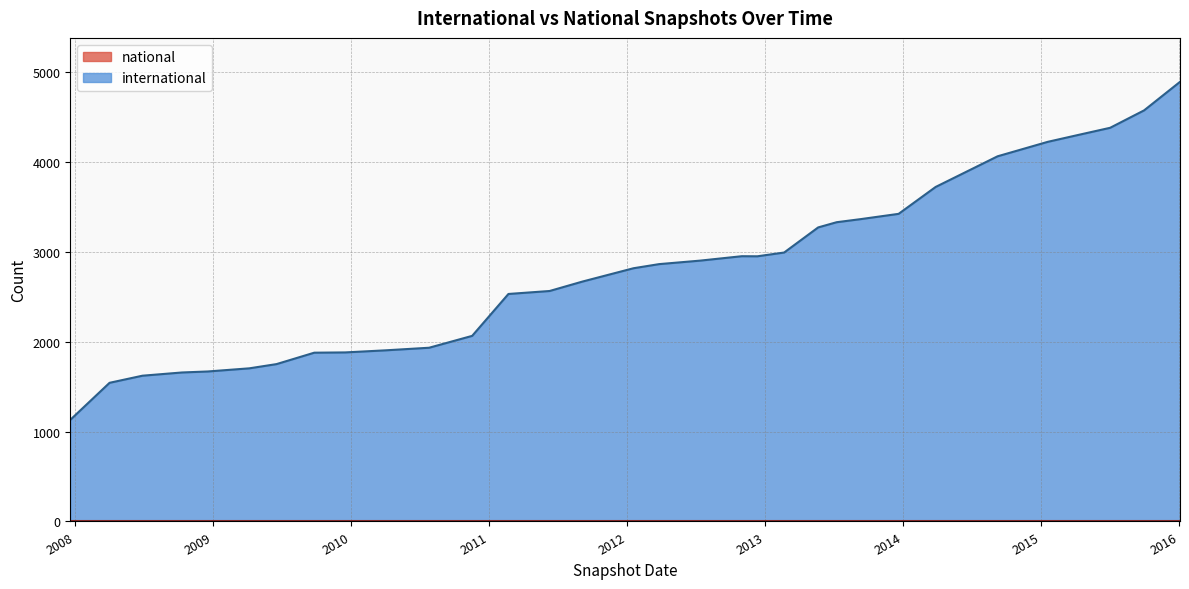

What is the change in value from 2011-09-05 to 2015-10-01?

+1904